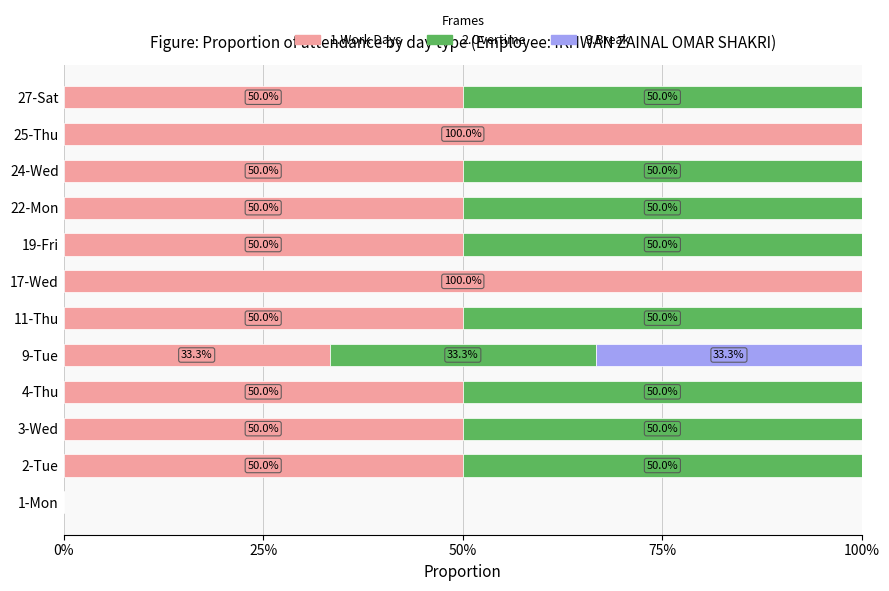

The value of 1.Work Days at 19-Fri is 16.3. True or false?

False